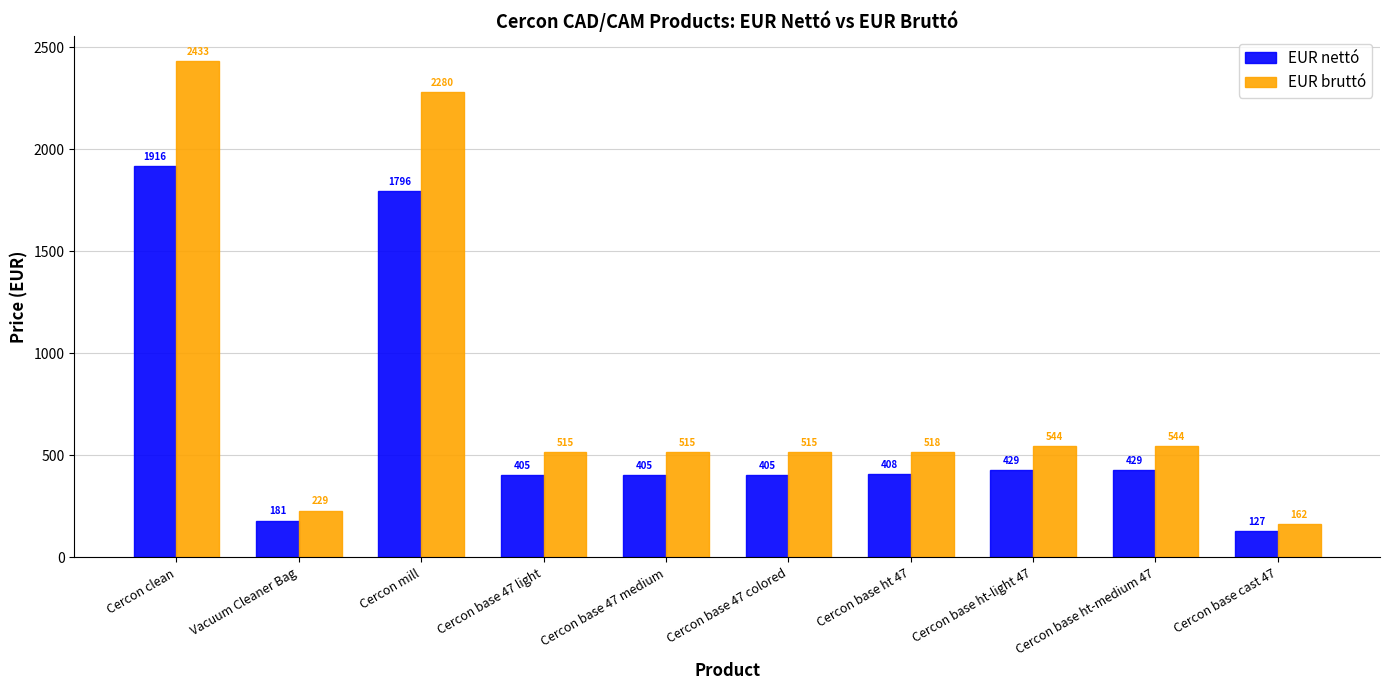

What is the approximate value of EUR nettó at Cercon base ht-medium 47?

428.6